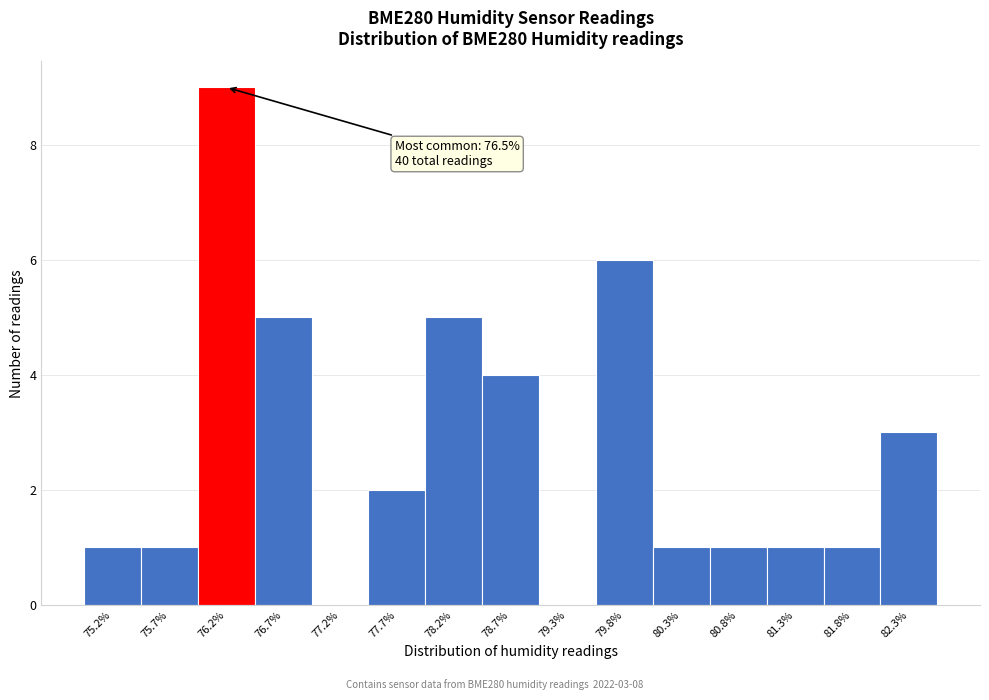

Reading left to right, list all the values displayed in this chart.

75.2%=1	75.7%=1	76.2%=9	76.7%=5	77.2%=0	77.7%=2	78.2%=5	78.7%=4	79.3%=0	79.8%=6	80.3%=1	80.8%=1	81.3%=1	81.8%=1	82.3%=3